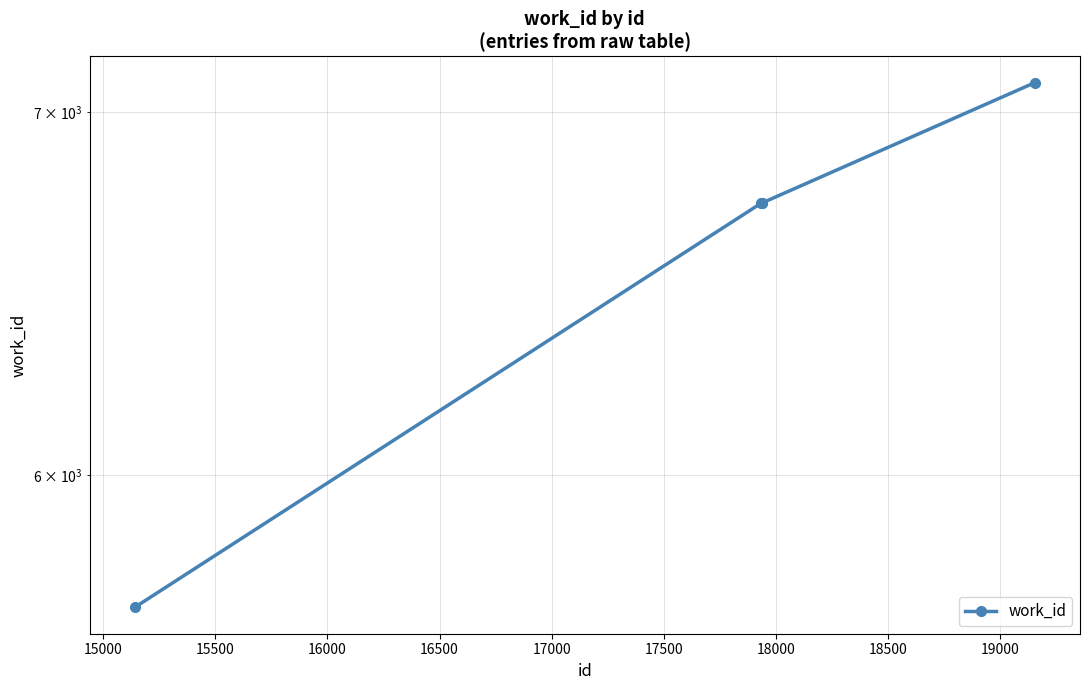

What is the average value?

6593